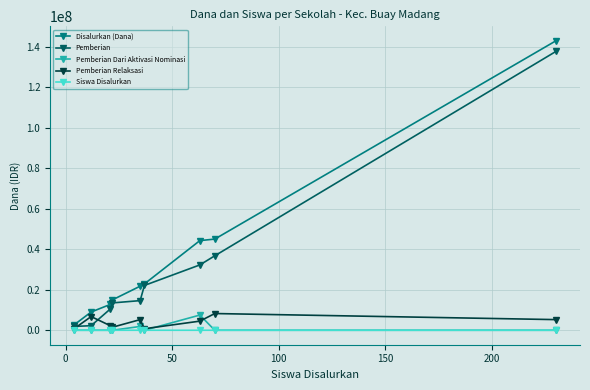

True or false: Disalurkan (Dana) and Pemberian Relaksasi cross at least once.

False